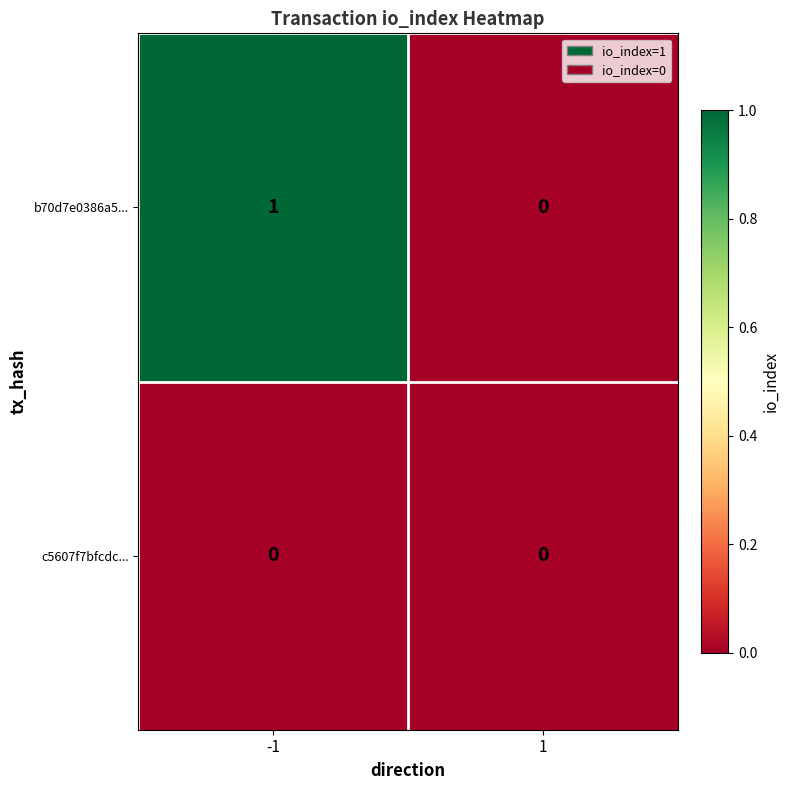

Reading right to left, what are all the values shown in this chart?

b70d7e0386a5...: 1=0	-1=1
c5607f7bfcdc...: 1=0	-1=0